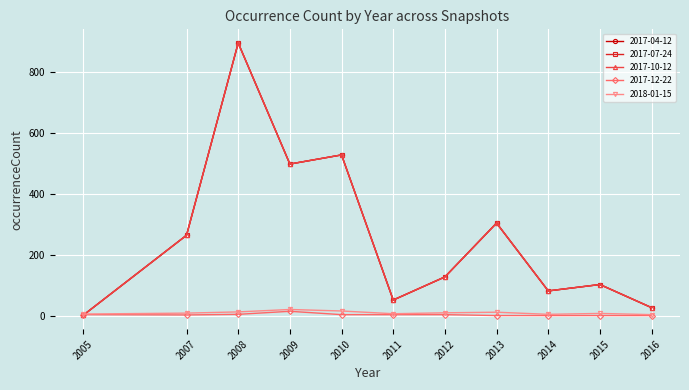

Does the chart display data point markers on the line(s)?

Yes